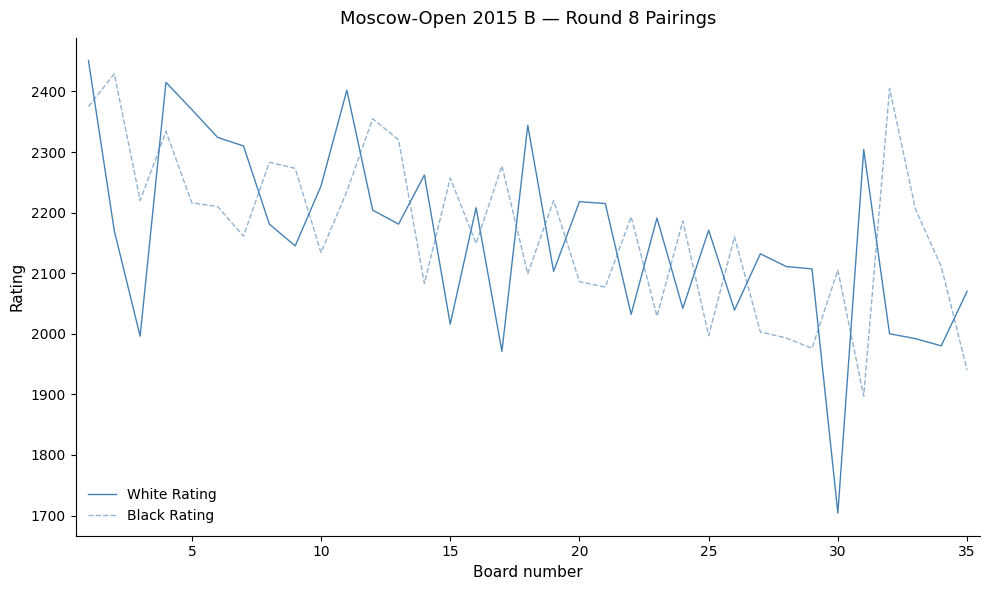

What are all the series names shown in the legend?

White Rating, Black Rating